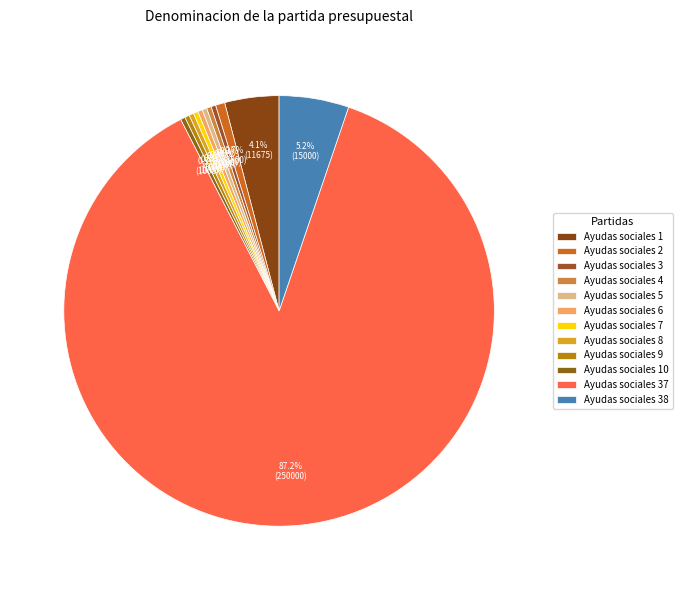

Count the number of slices in the pie.

12